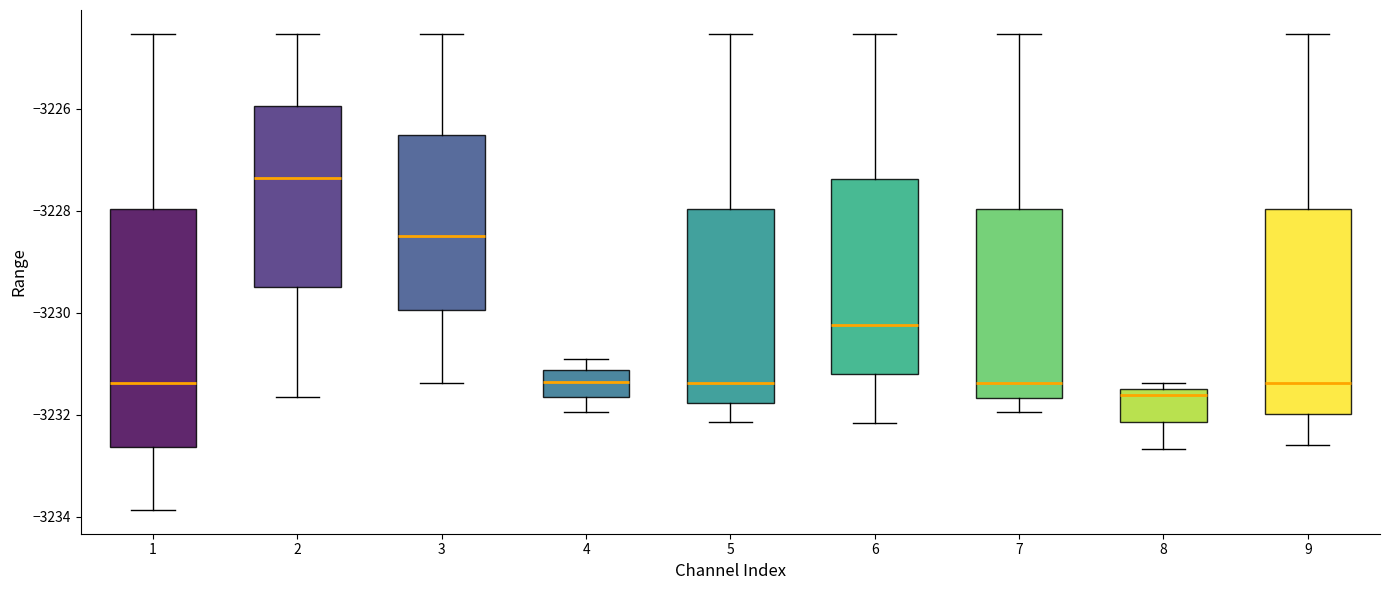

Reading left to right, transcribe this box plot: for each box, give where its median line is, the range the box spans, and where its two whiskers end, as read against the y-axis. The values are not printed on the chart, so give them approximately, as read against the axis.

1: median -3231.4, box -3232.6 to -3228.0, whiskers -3233.8 to -3224.6
2: median -3227.4, box -3229.6 to -3226.0, whiskers -3231.6 to -3224.6
3: median -3228.4, box -3230.0 to -3226.6, whiskers -3231.4 to -3224.6
4: median -3231.4, box -3231.6 to -3231.2, whiskers -3232.0 to -3230.8
5: median -3231.4, box -3231.8 to -3228.0, whiskers -3232.2 to -3224.6
6: median -3230.2, box -3231.2 to -3227.4, whiskers -3232.2 to -3224.6
7: median -3231.4, box -3231.6 to -3228.0, whiskers -3232.0 to -3224.6
8: median -3231.6, box -3232.2 to -3231.4, whiskers -3232.6 to -3231.4 (just above the box's upper edge)
9: median -3231.4, box -3232.0 to -3228.0, whiskers -3232.6 to -3224.6